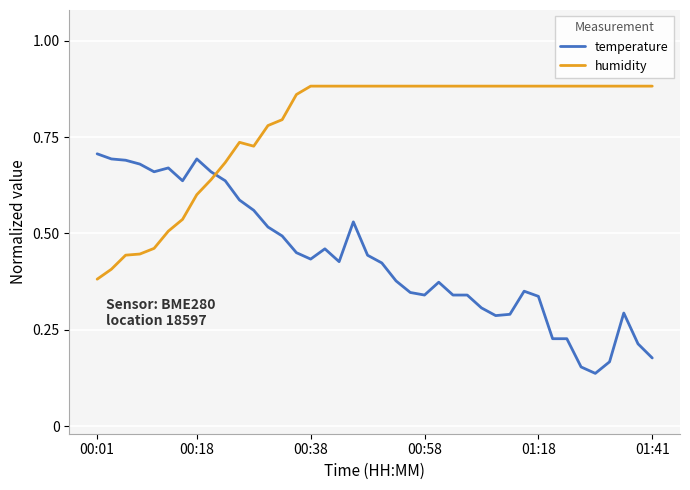

Count the humidity values in the range 0 to 1.

40